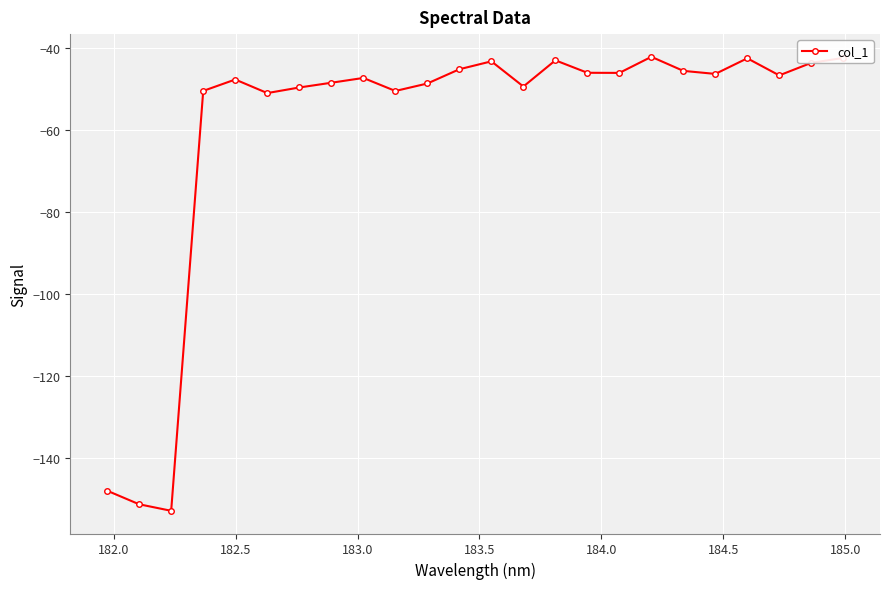

What is the minimum value shown in the chart?

-152.8